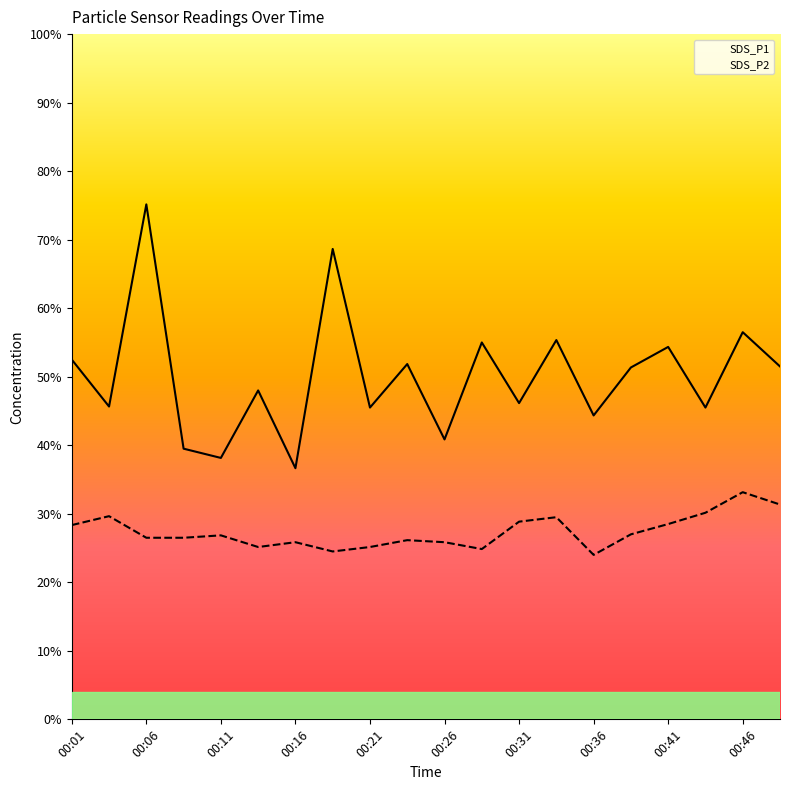

List the series in order of their peak value, lowest first.

SDS_P2, SDS_P1